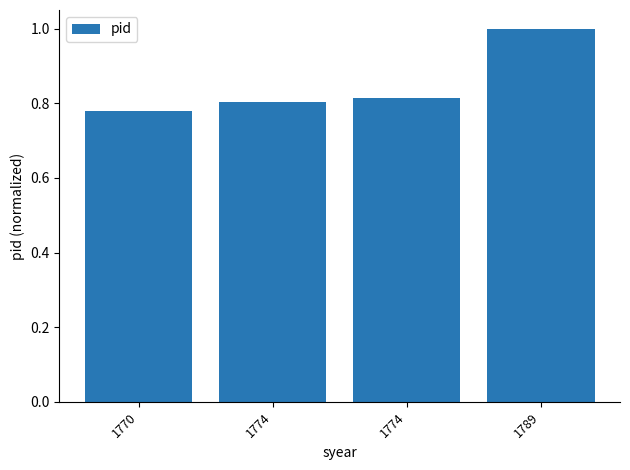

How many distinct data groups are displayed?

1